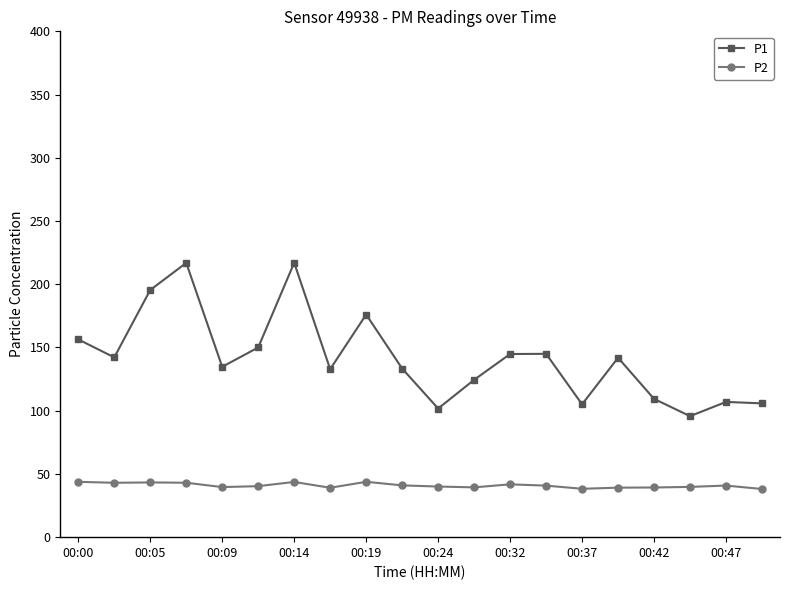

What is the difference between the second highest and second lowest values in the P1 series?

115.2